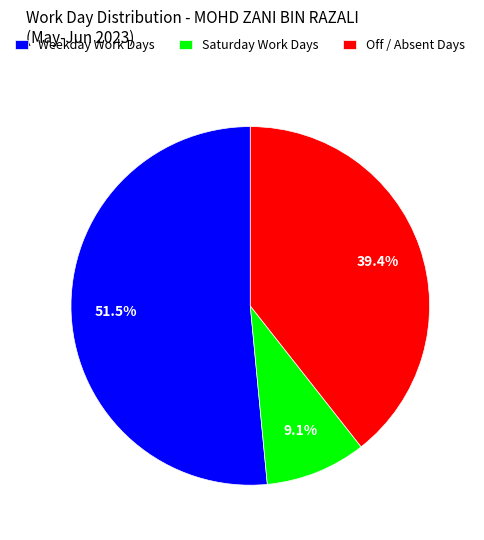

Rank the categories by value from lowest to highest.

Saturday Work Days, Off / Absent Days, Weekday Work Days